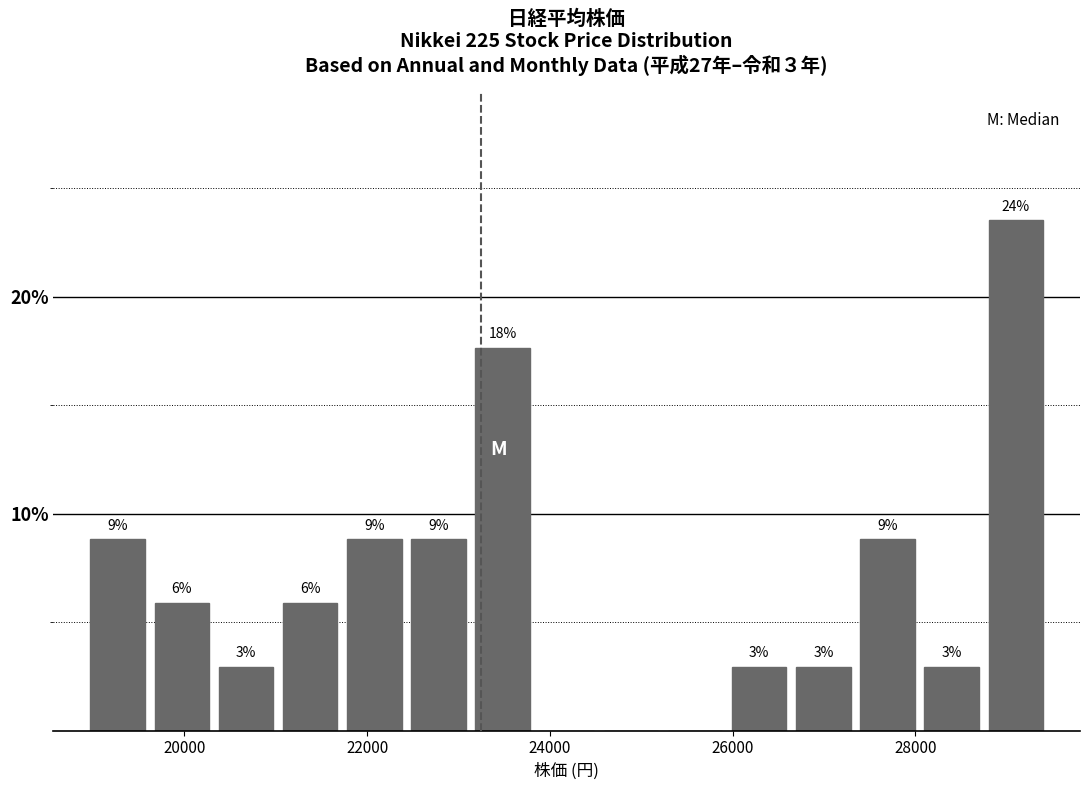

Around what value on the x-axis is the tallest bar? Give the approximate position of its centre, as read against the axis.

29200